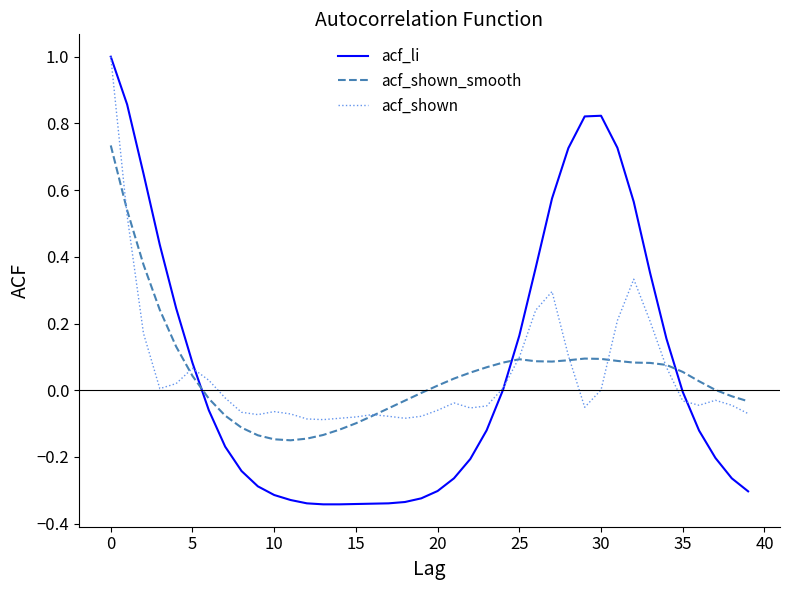

What is the maximum value shown in the chart?

1.0